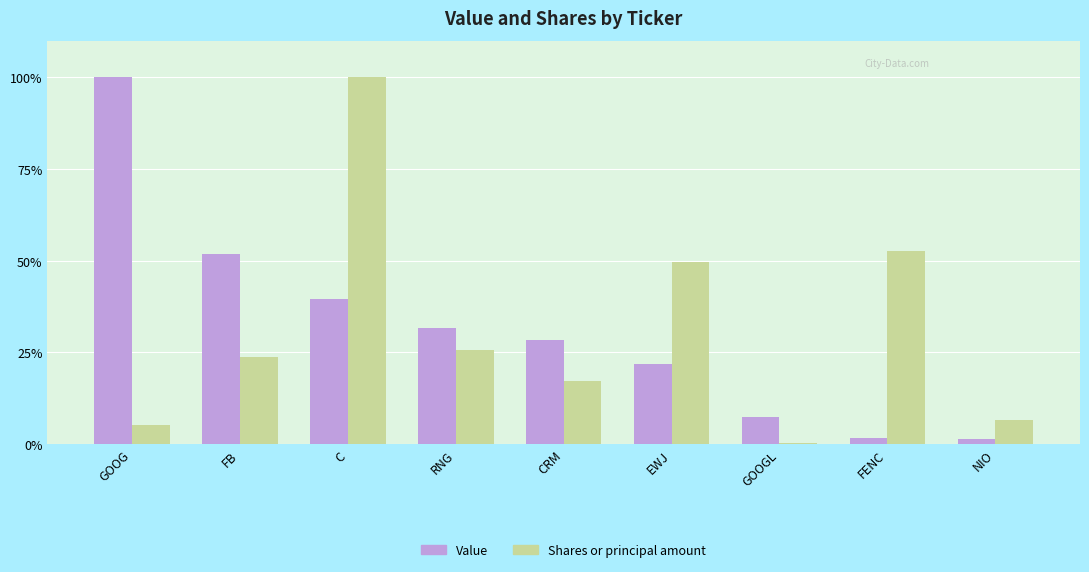

Which category has the lowest value in the Shares or principal amount series?

GOOGL